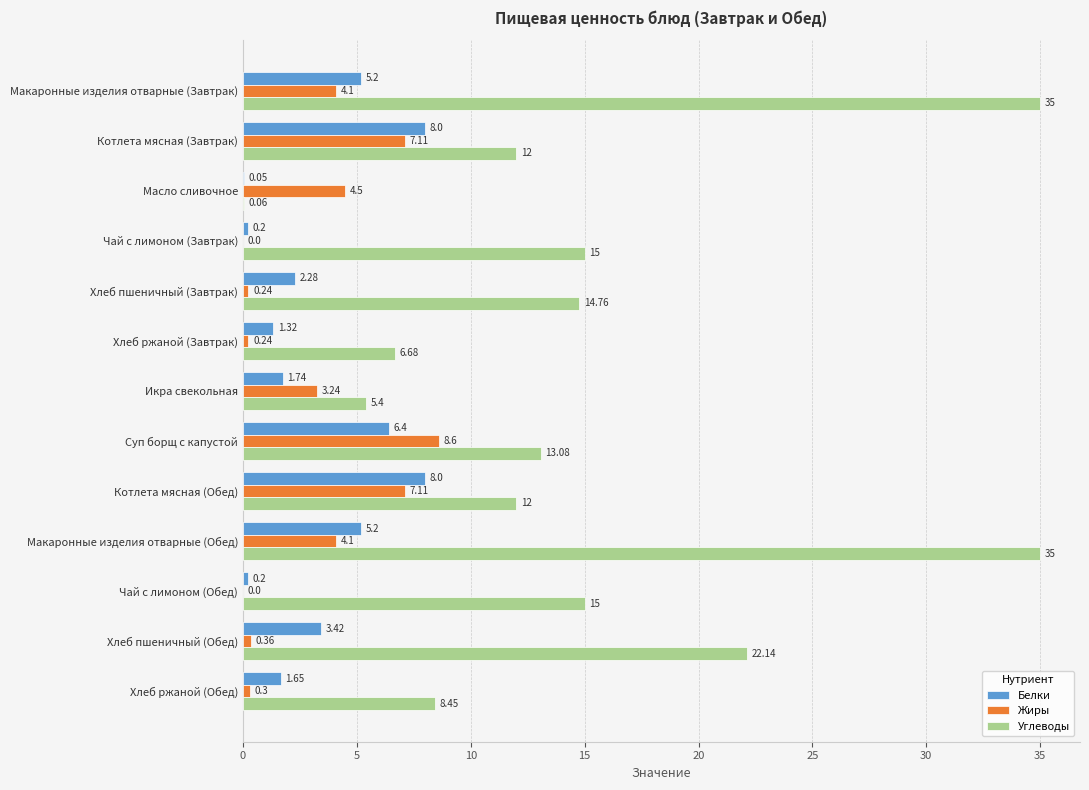

Is the value of Белки at Котлета мясная (Обед) greater than the value of Углеводы at Масло сливочное?

Yes